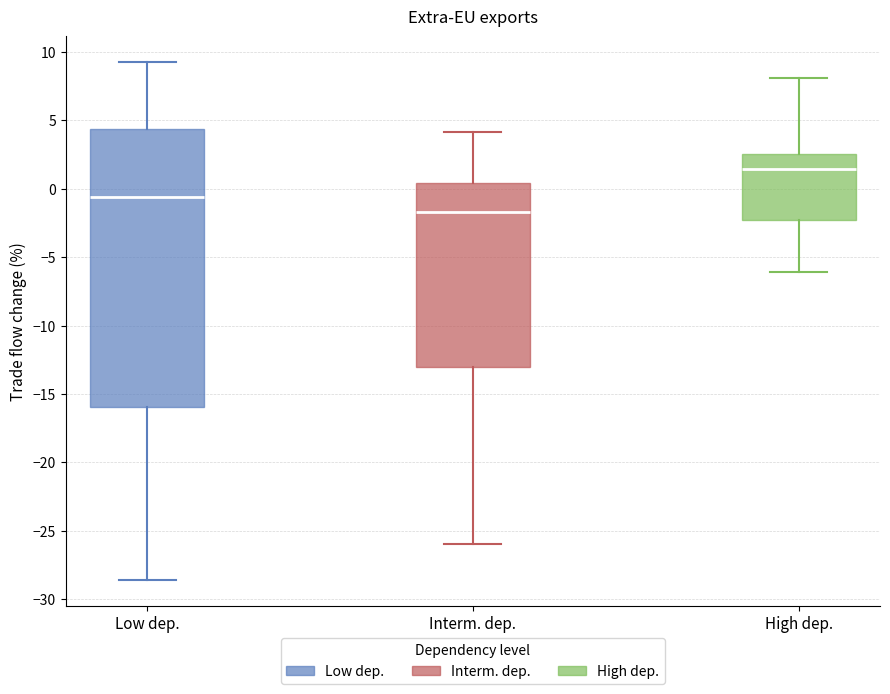

Which box's median line is the highest?

High dep.